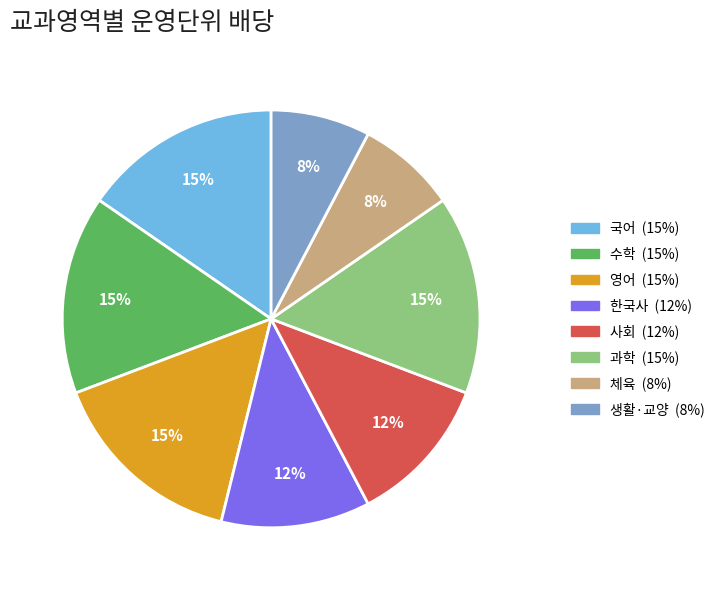

Which has a higher value, 한국사 or 국어?

국어